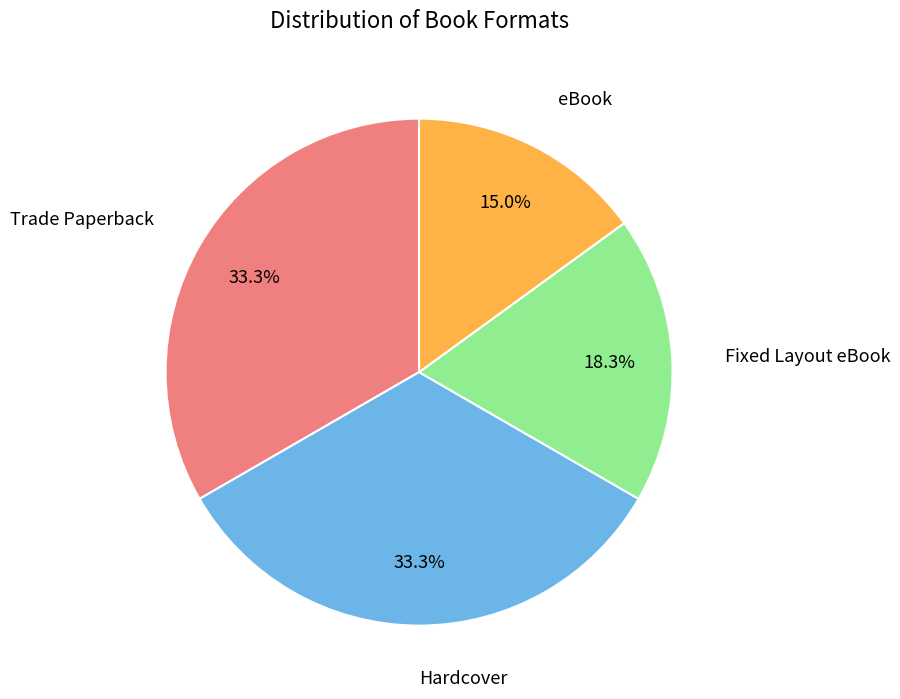

Does any single category account for the majority?

No